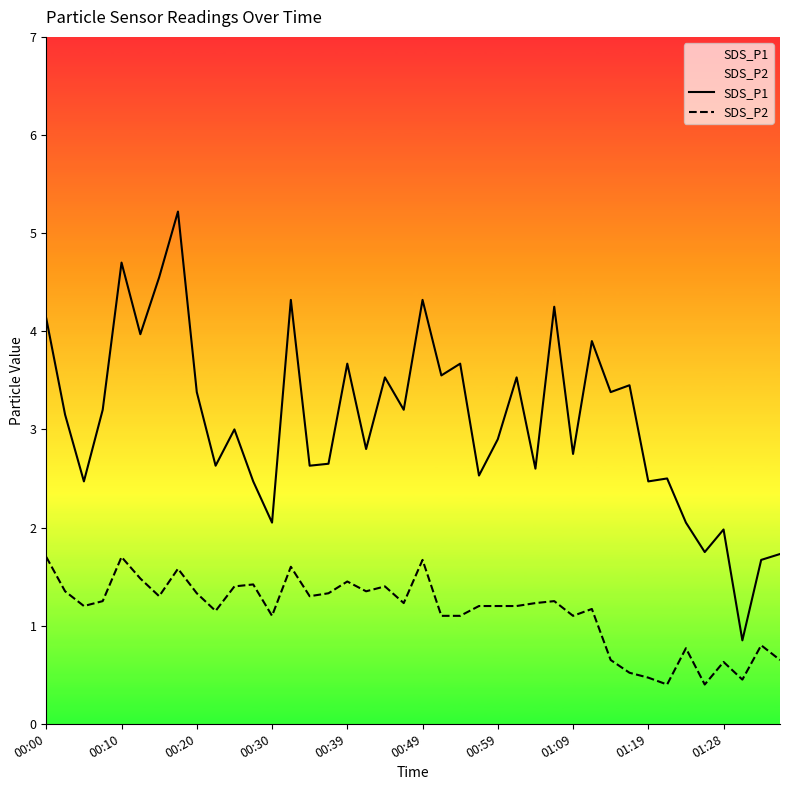

What is the approximate value of SDS_P1 at 01:28?

2.0